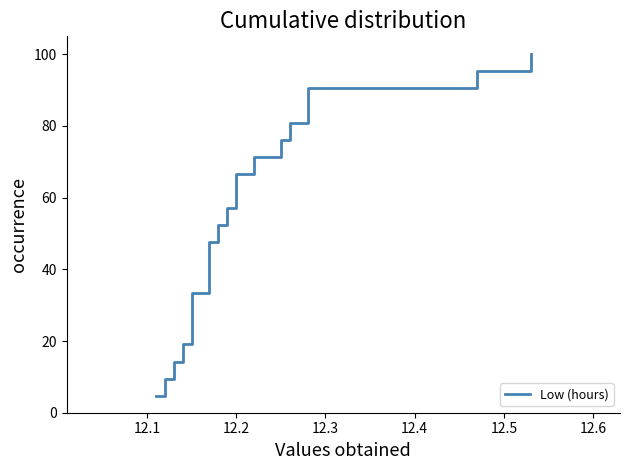

What is the minimum value shown in the chart?

4.8